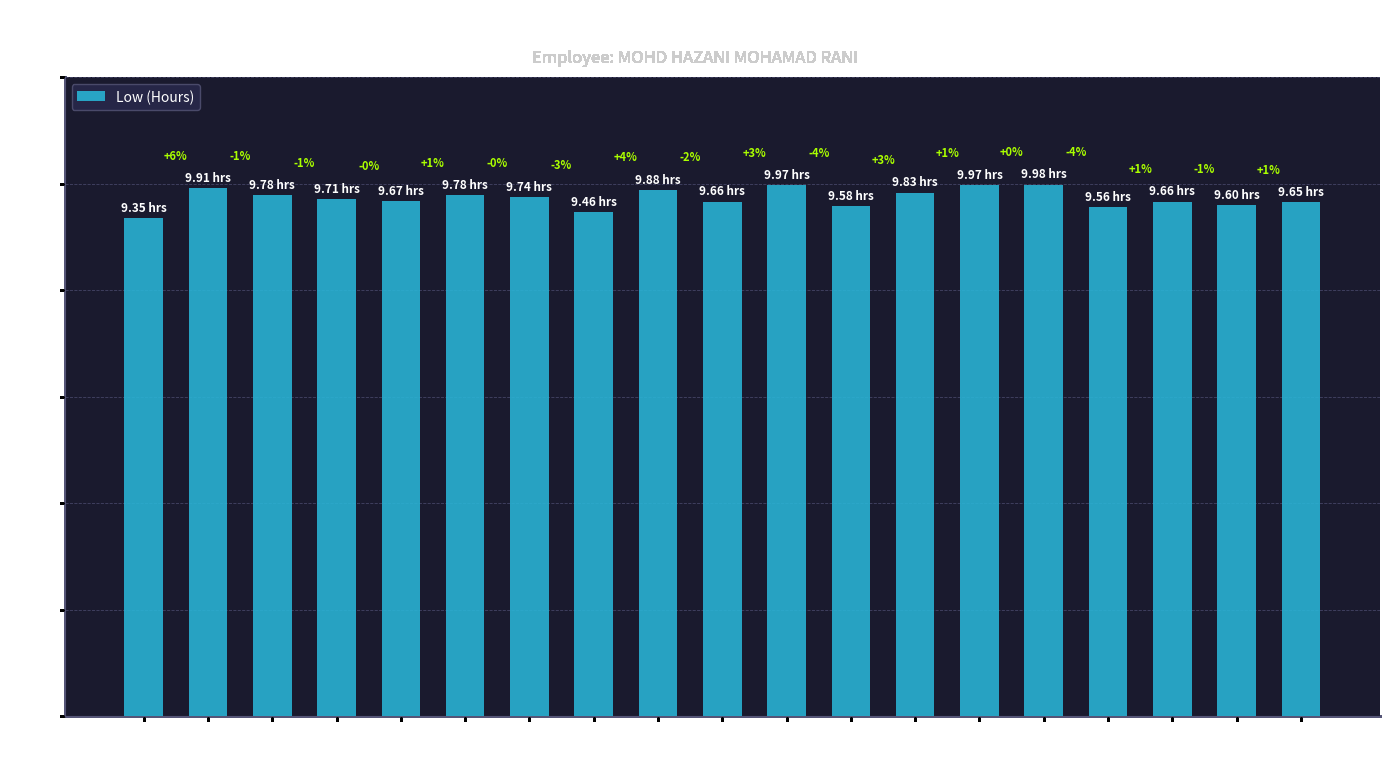

What is the value of the 13th bar from the left?

9.8